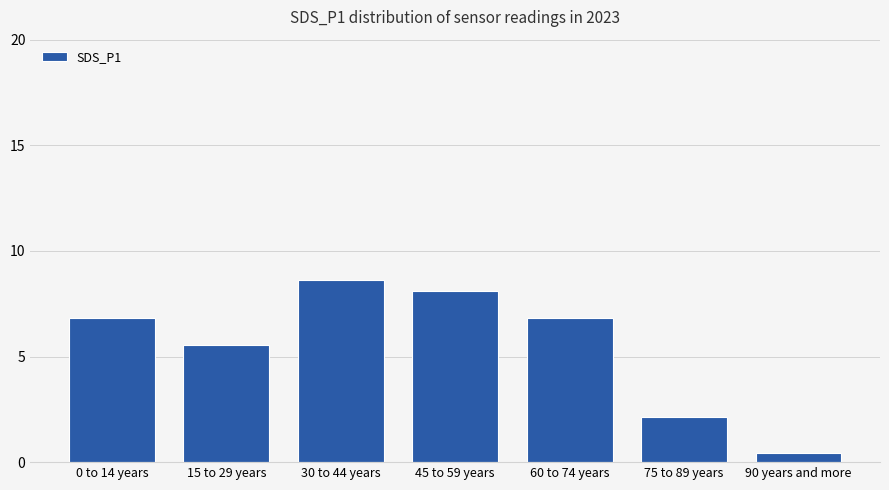

The chart shows a value of 8.6 at 30 to 44 years. True or false?

True